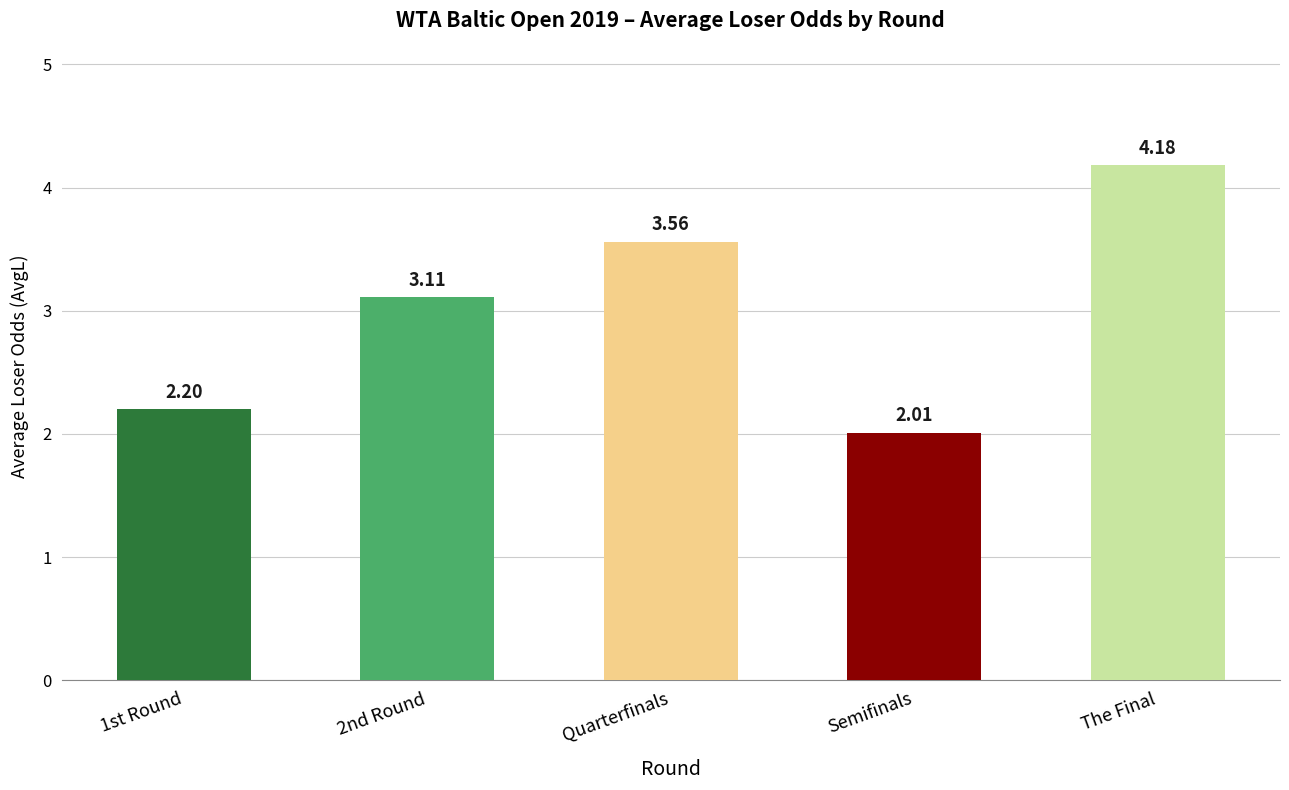

Where is the data nearest to the value 3?

2nd Round